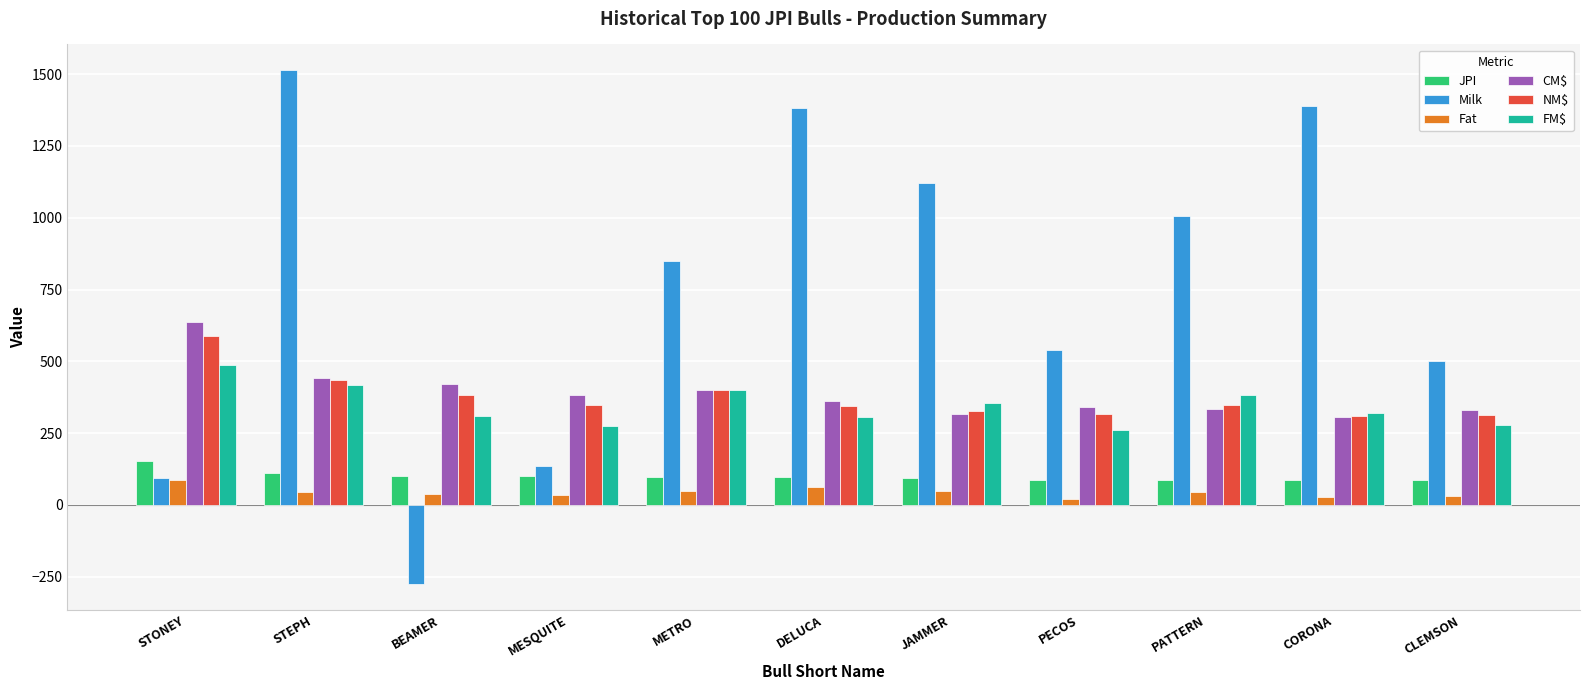

What is the approximate value of JPI at STONEY?

151